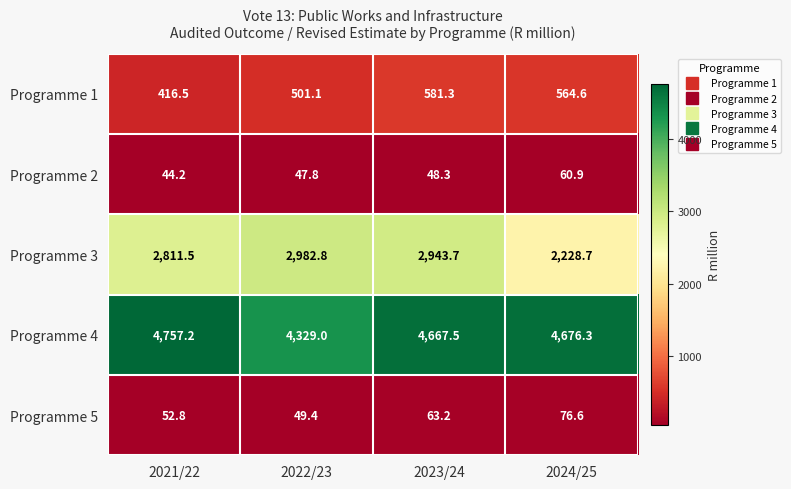

Reading left to right, extract all data points from this chart.

Programme 1: 416.5	501.1	581.3	564.6
Programme 2: 44.2	47.8	48.3	60.9
Programme 3: 2811.5	2982.8	2943.7	2228.7
Programme 4: 4757.2	4329.0	4667.5	4676.3
Programme 5: 52.8	49.4	63.2	76.6